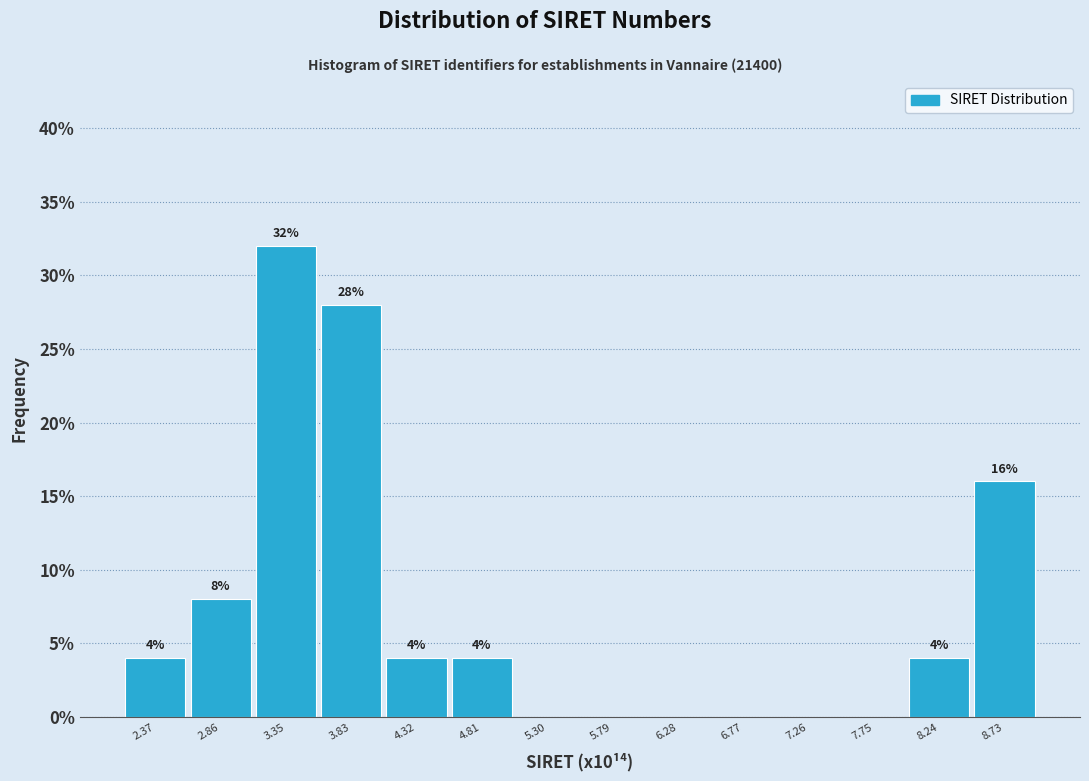

Which range on the x-axis has the tallest bar?

3.10 to 3.60